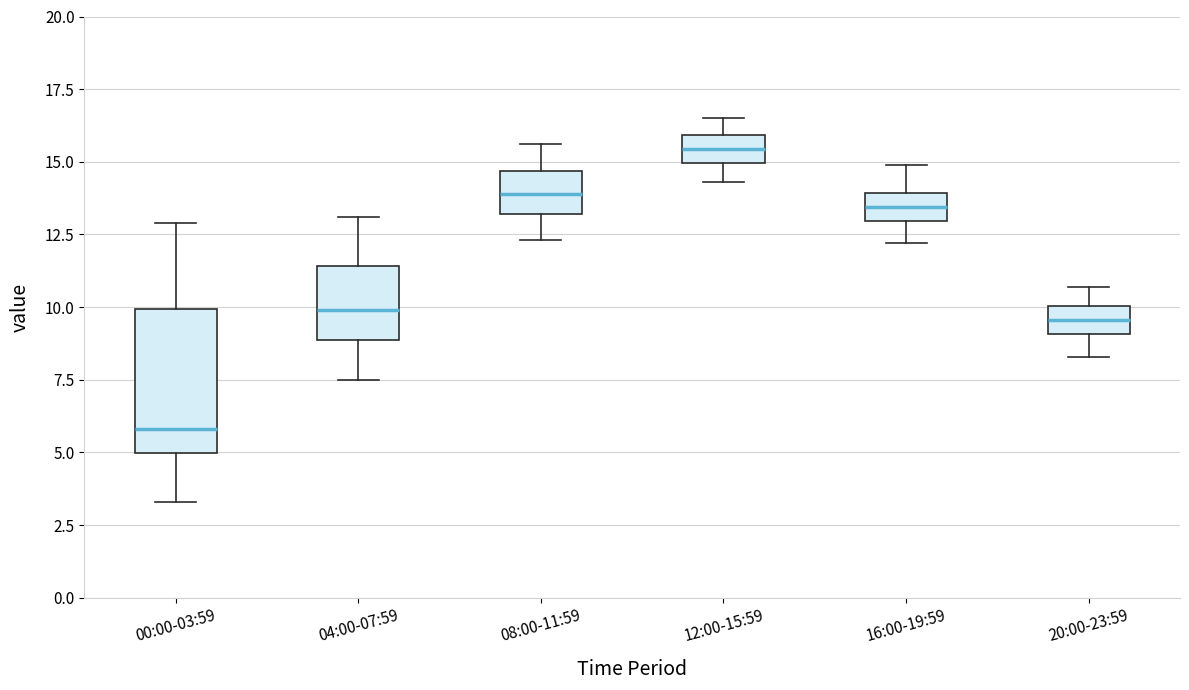

Where does the upper whisker of the box for 20:00-23:59 end on the y-axis? The values are not printed on the chart, so give them approximately, as read against the axis.

10.5